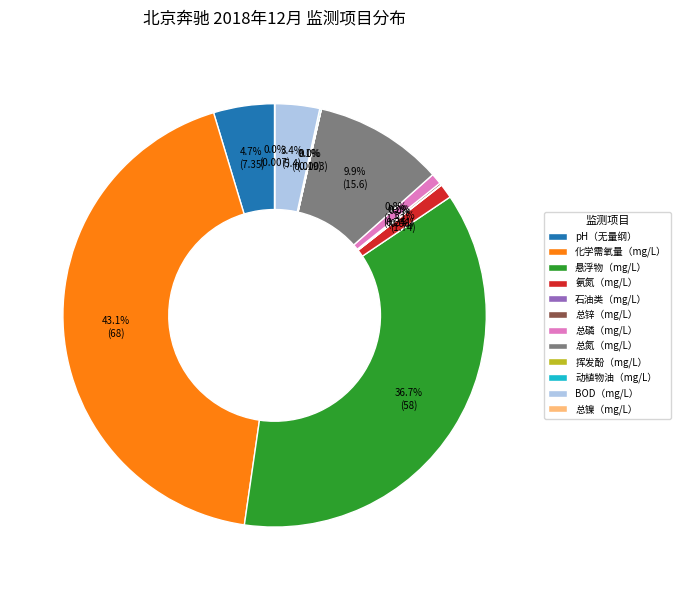

To the nearest percent, what is the average slice percentage?

8%